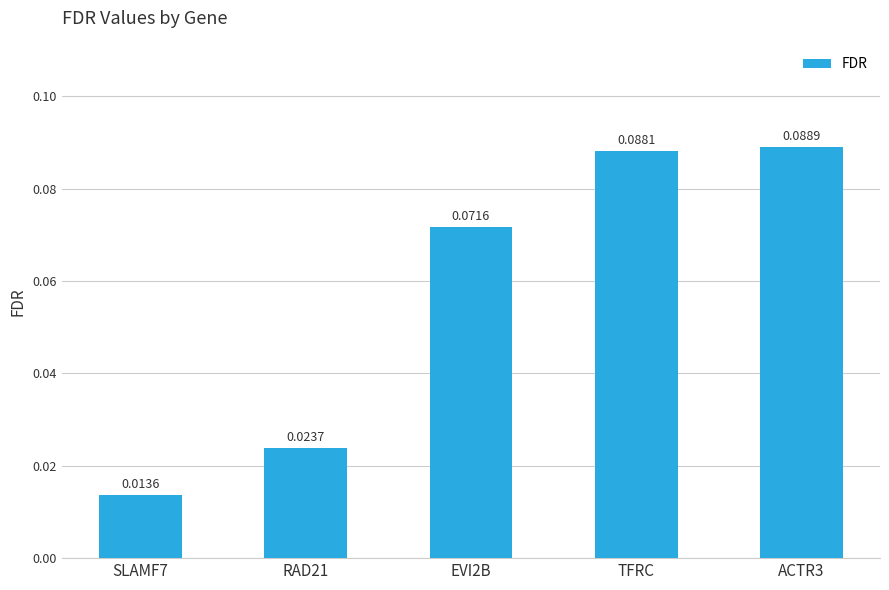

What is the label of the 5th bar from the right?

SLAMF7